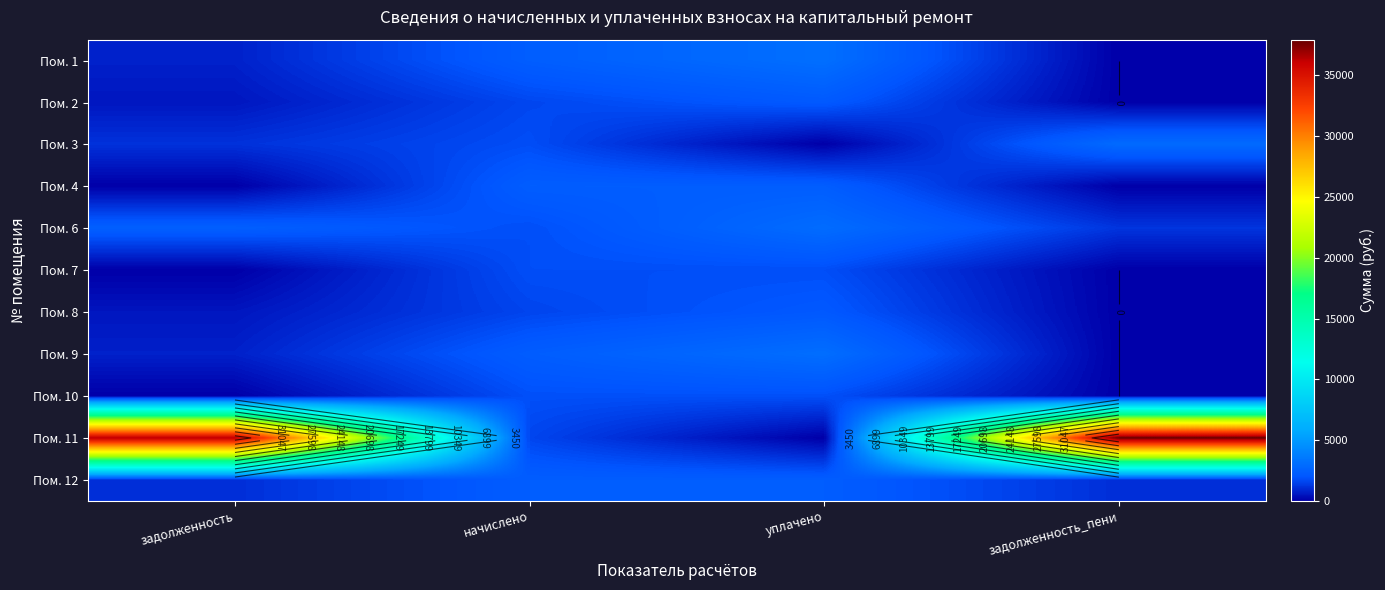

What is the sum of all Пом. 9 values?

6070.9